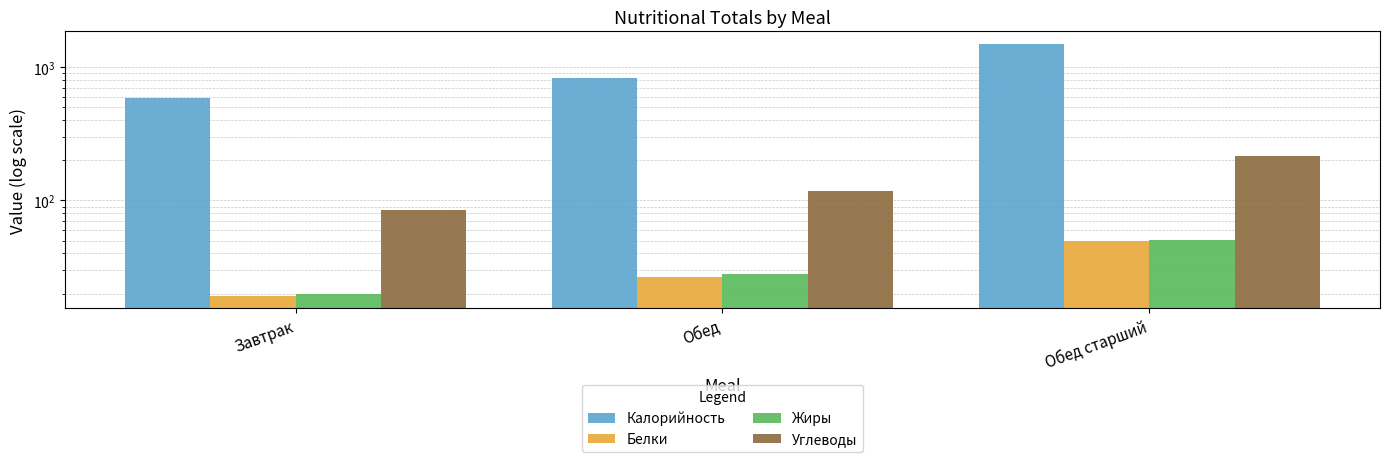

True or false: Жиры has a value of 41.2 at Обед.

False